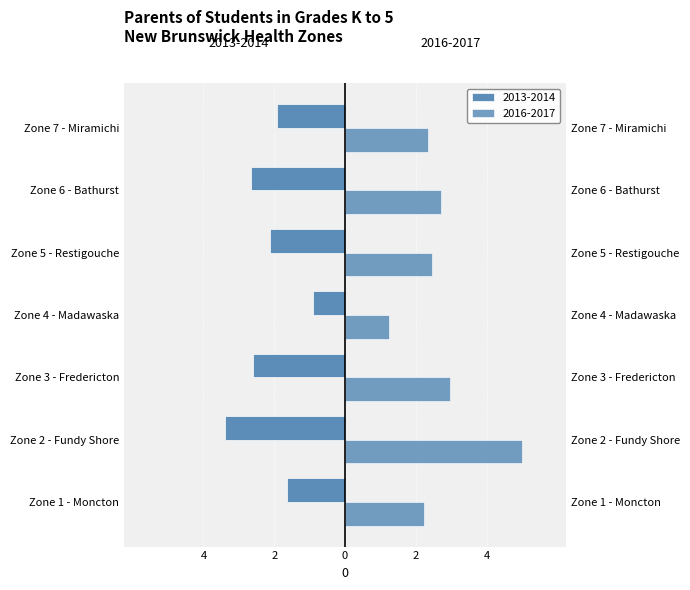

Reading left to right, transcribe all the data shown in this chart.

2016-2017: 2.2	5.0	3.0	1.2	2.4	2.7	2.4
2013-2014: -1.6	-3.4	-2.6	-0.9	-2.1	-2.7	-1.9